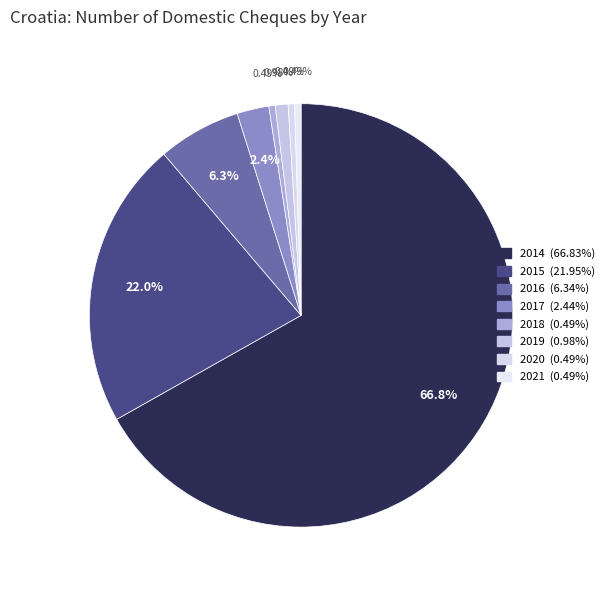

Is the sum of 2020 and 2014 greater than half?

Yes